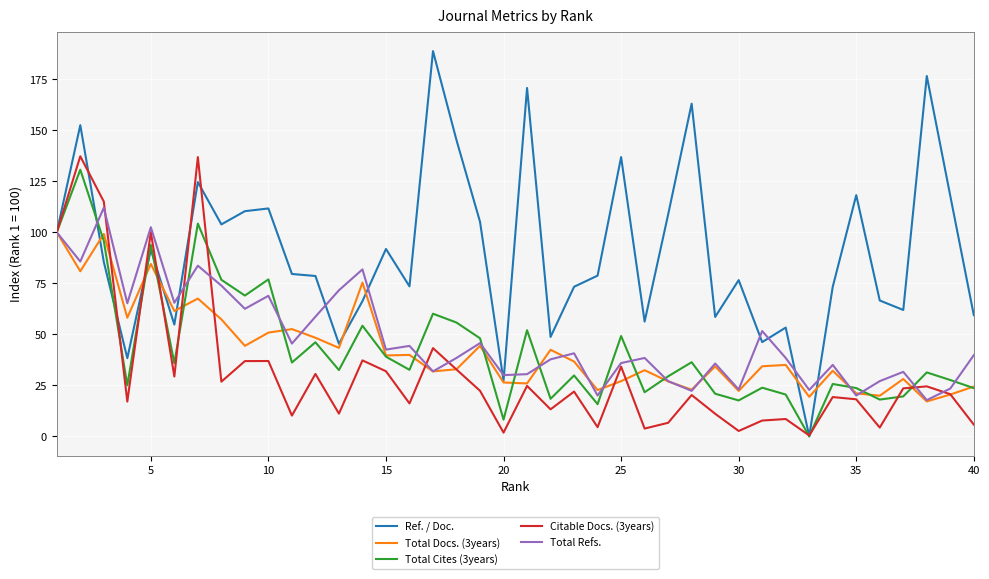

Which series has the largest total across all categories?

Ref. / Doc.